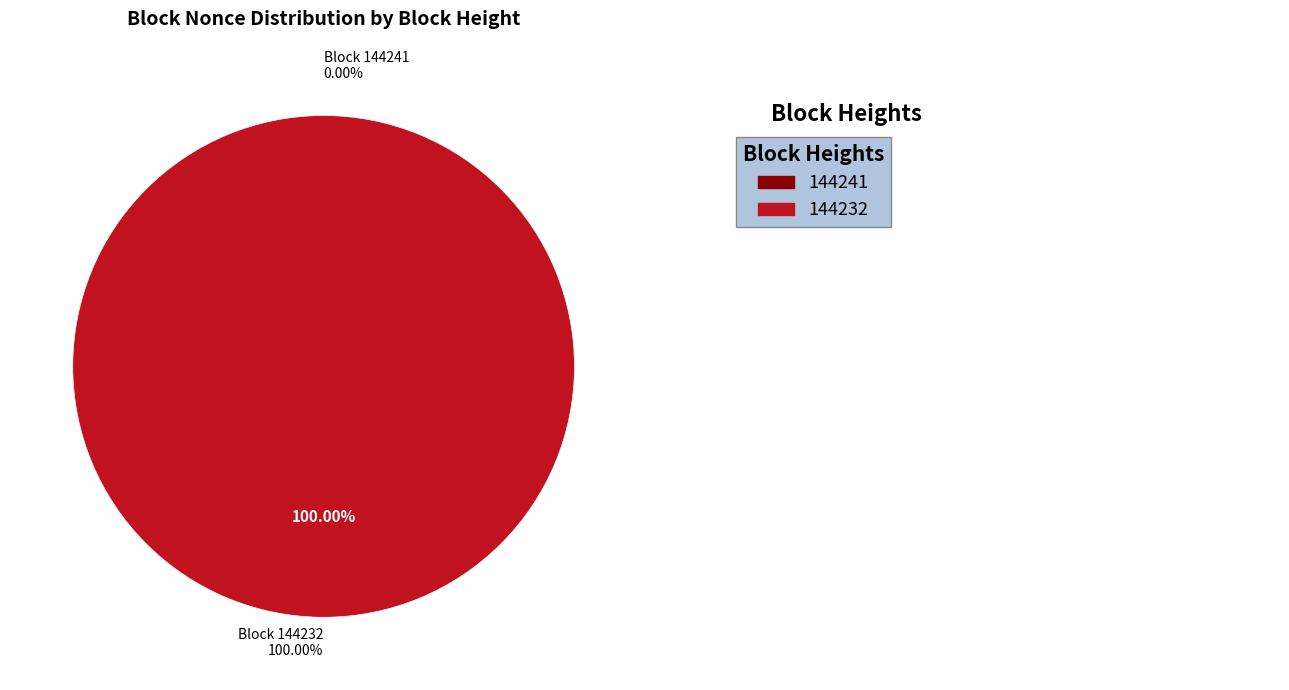

Count the number of slices in the pie.

2